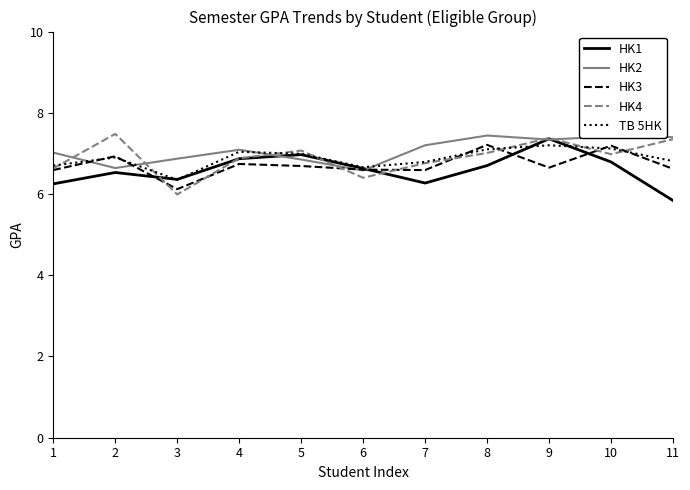

What is the total value across all series at 1?

33.2